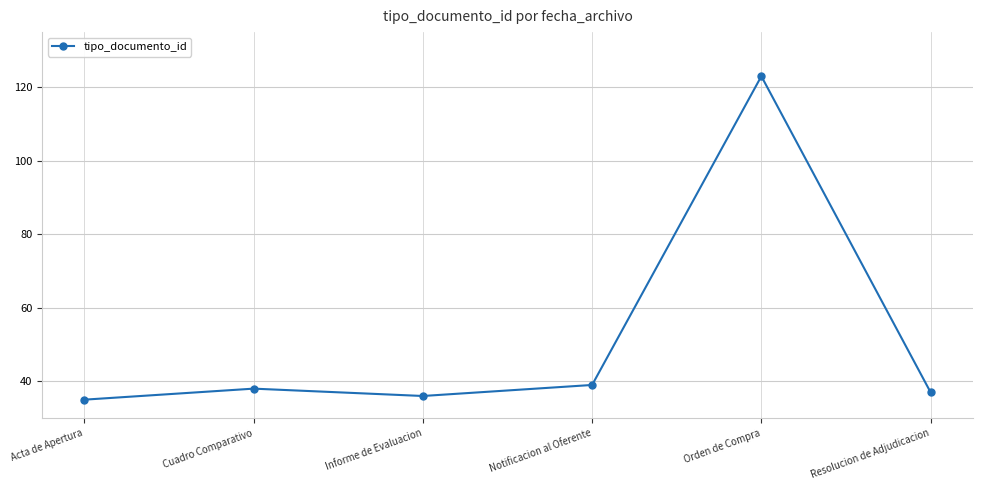

Reading left to right, what are all the values shown in this chart?

35	38	36	39	123	37